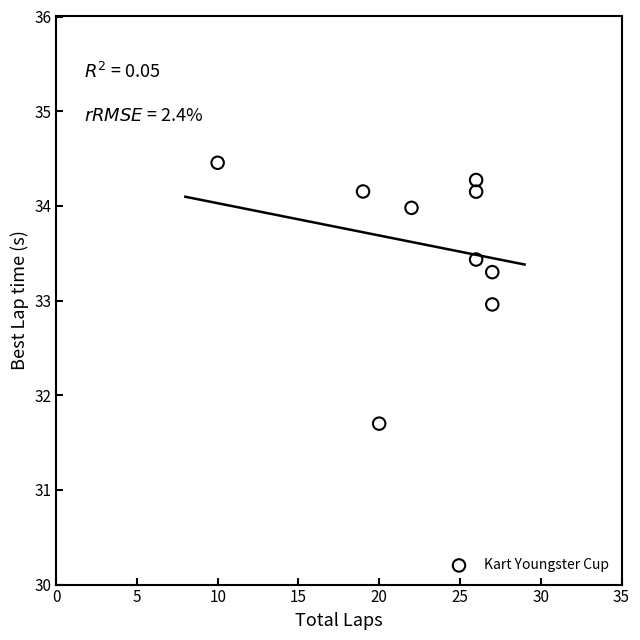

What is the range of Y values (max minus min)?

2.8